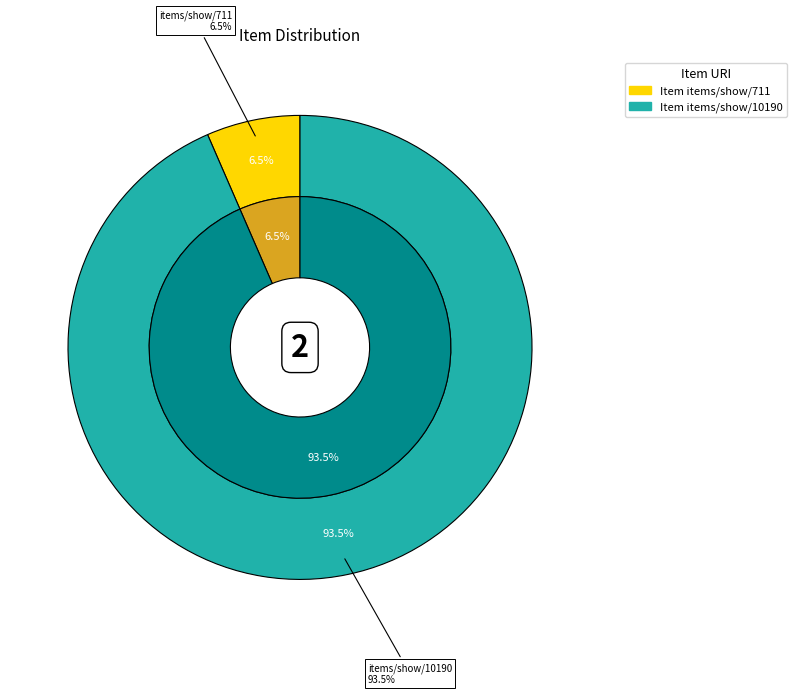

To the nearest percent, what percentage of the pie is items/show/10190?

93%